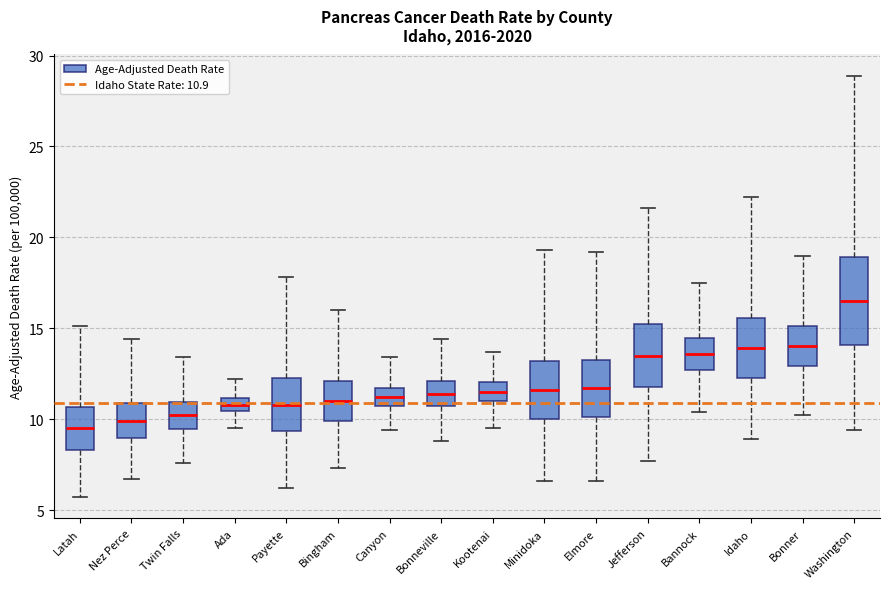

Comparing the boxes themselves (not the whiskers), which one is the tallest?

Washington